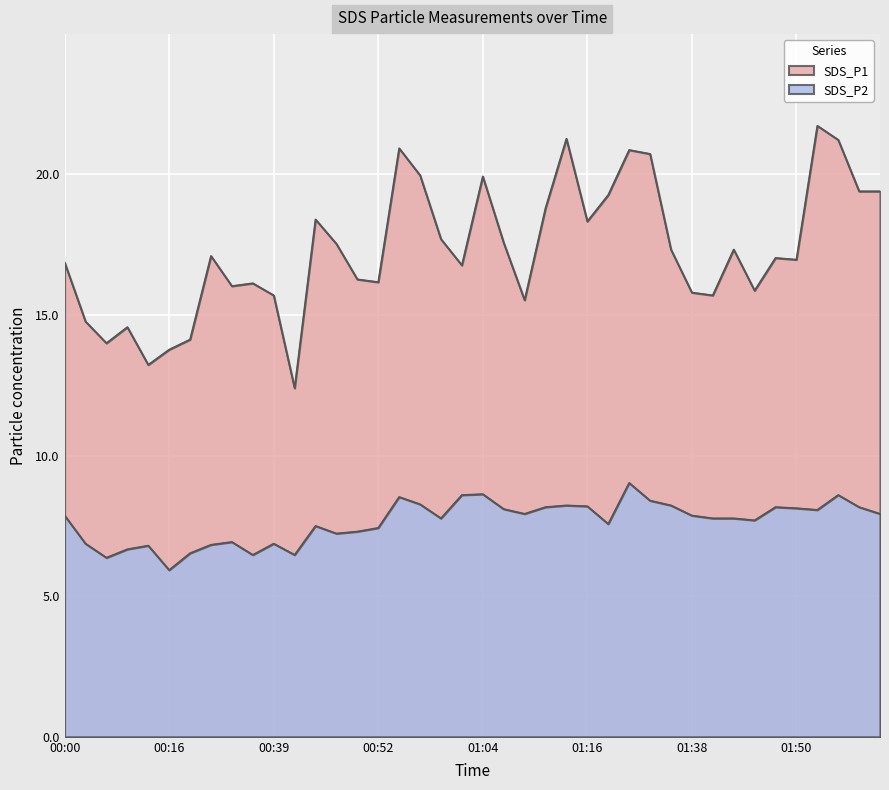

Does the chart display data point markers on the line(s)?

No